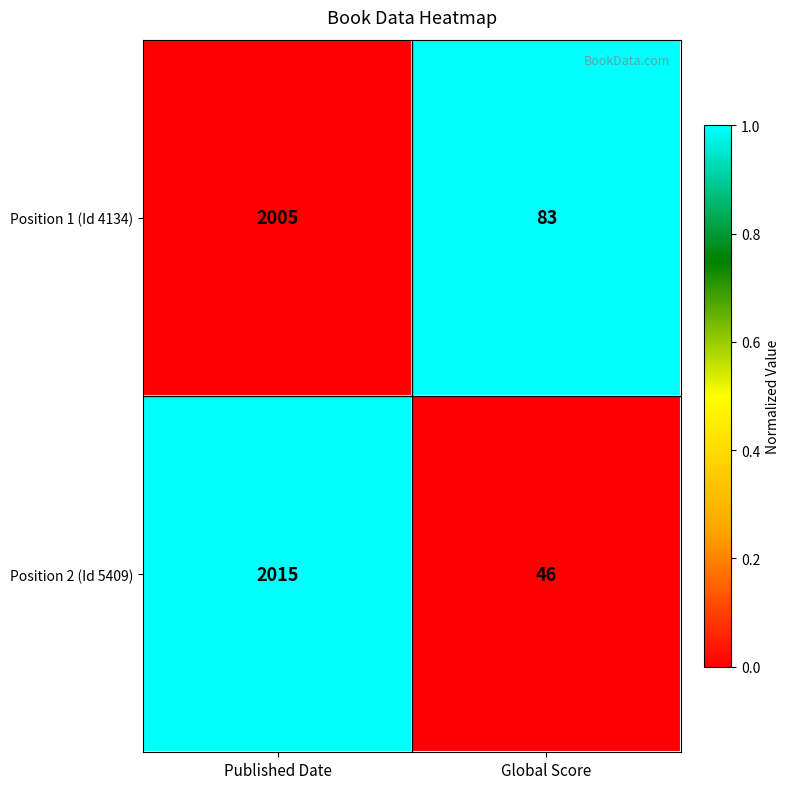

Is the value of Position 1 (Id 4134) at Published Date greater than the value of Position 2 (Id 5409) at Global Score?

Yes